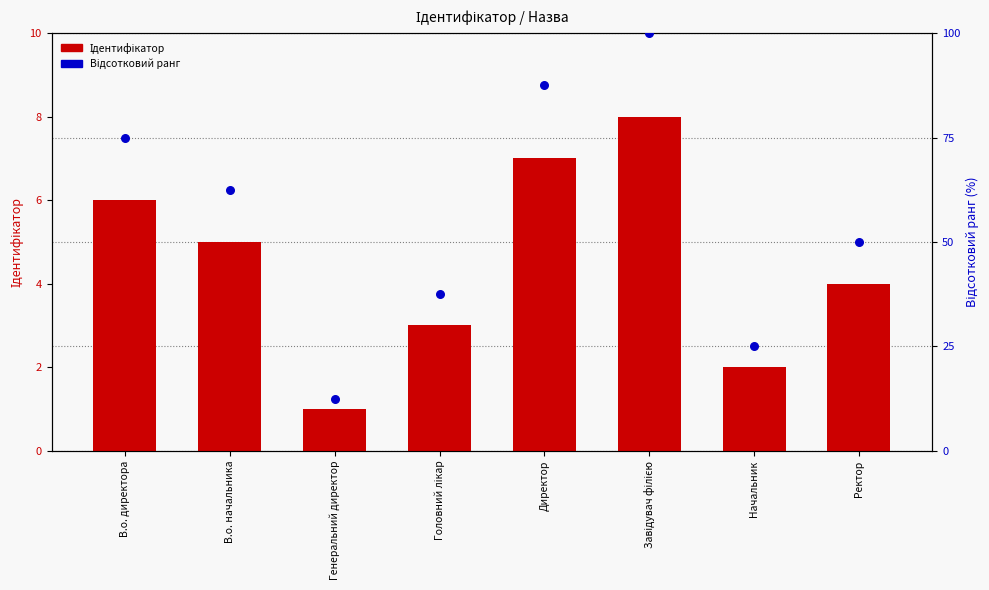

Which series has the largest Y range (max minus min)?

Відсотковий ранг